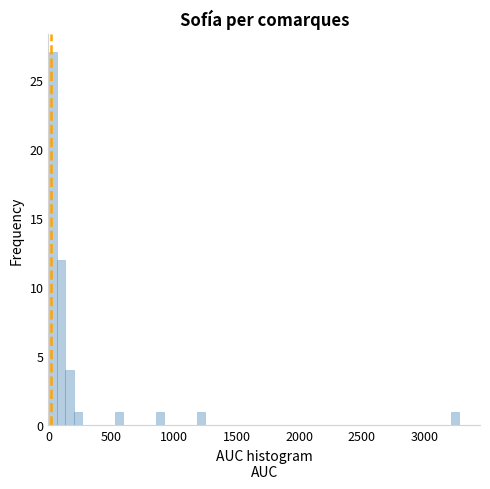

Around what value on the x-axis is the tallest bar? Give the approximate position of its centre, as read against the axis.

50